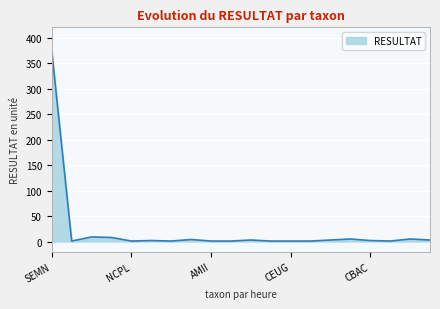

True or false: the data has more than 2 interior local peaks.

True